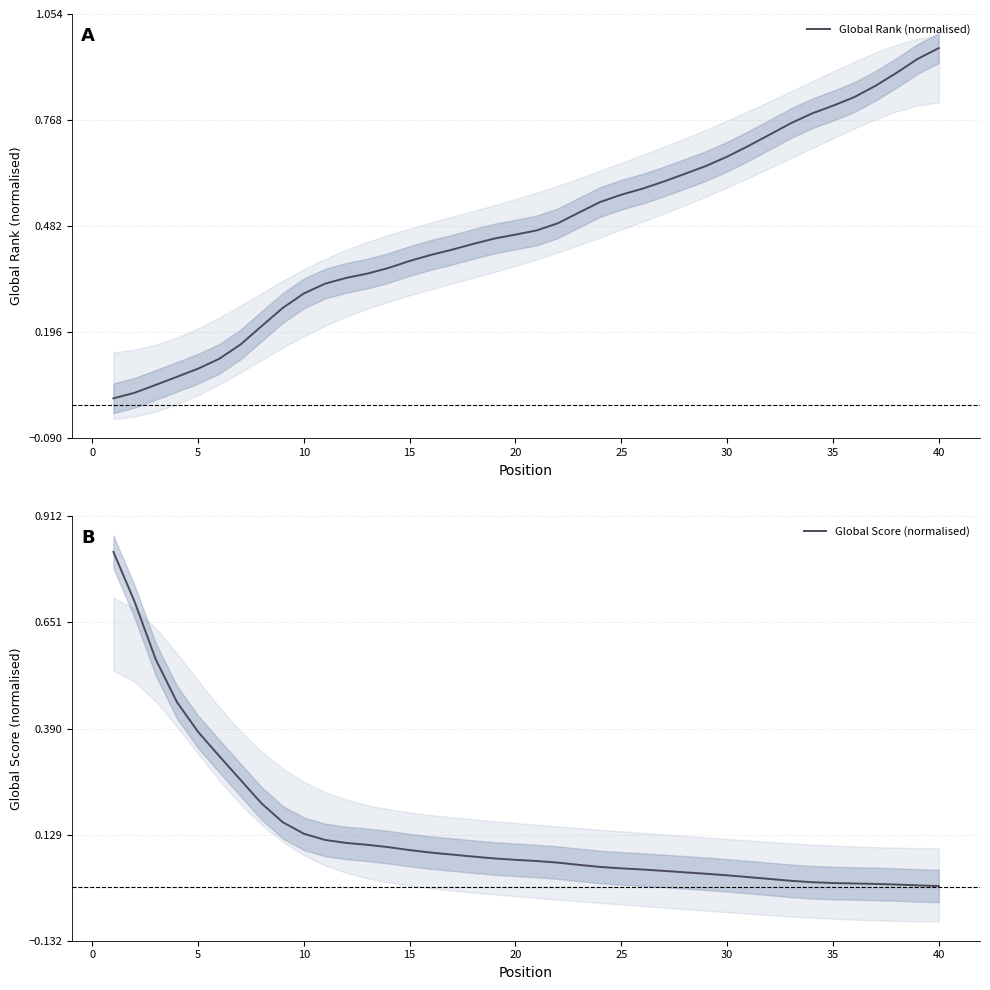

The Global Rank (normalised) series shows 0.9 at 30. True or false?

False